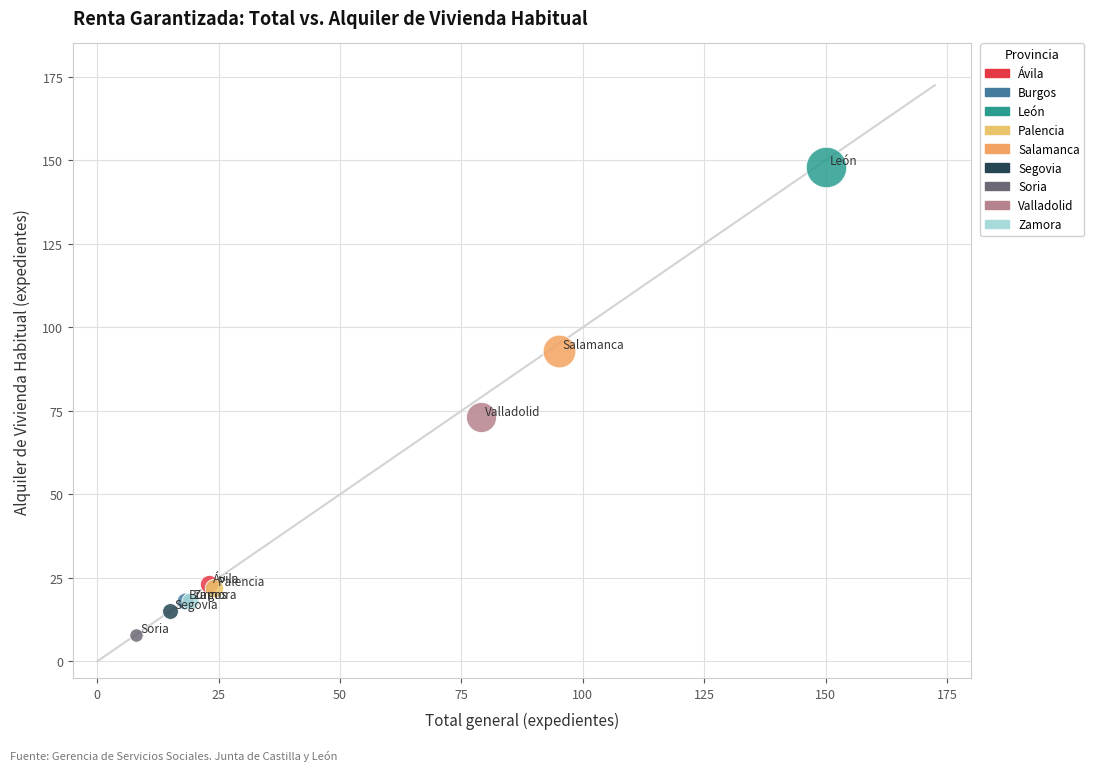

Which series reaches the maximum Y coordinate?

León